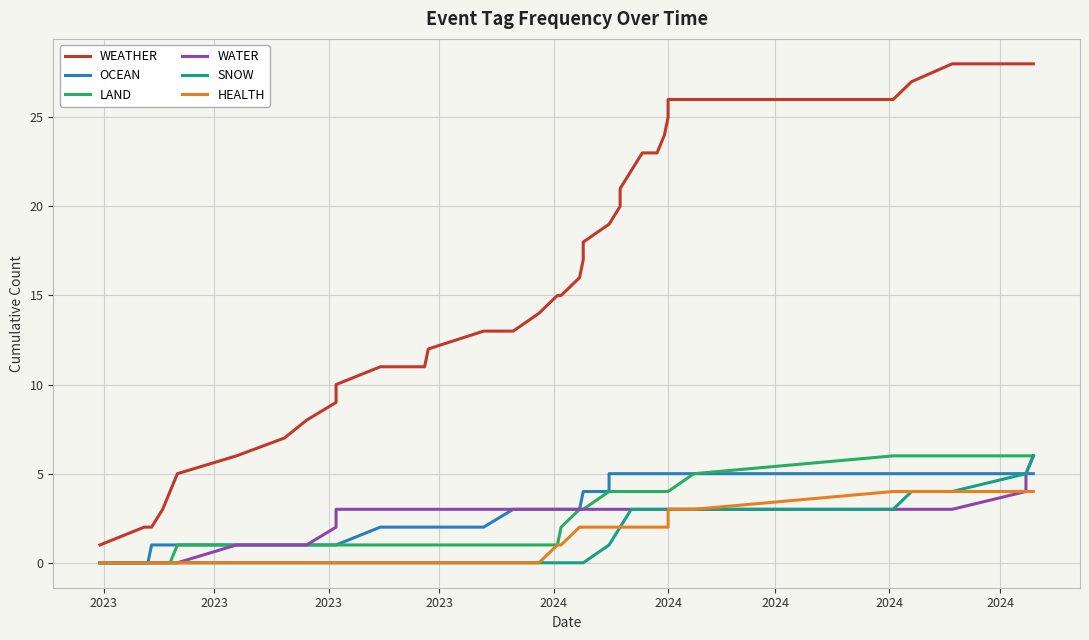

Which series has the largest total across all categories?

WEATHER